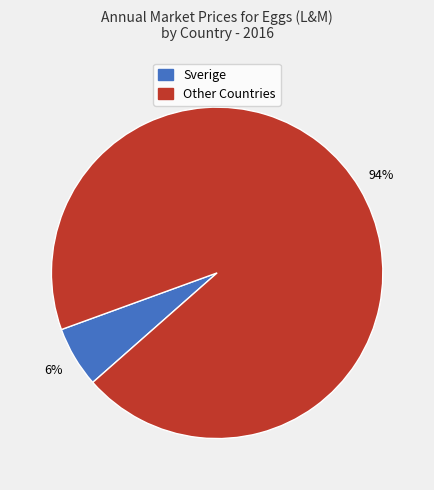

To the nearest percent, what is the average slice percentage?

50%